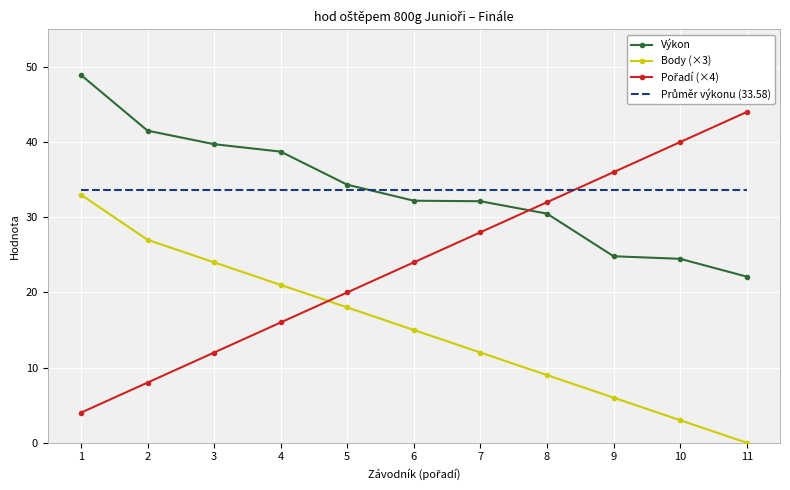

What is the difference between the highest and lowest values at 1?

44.9